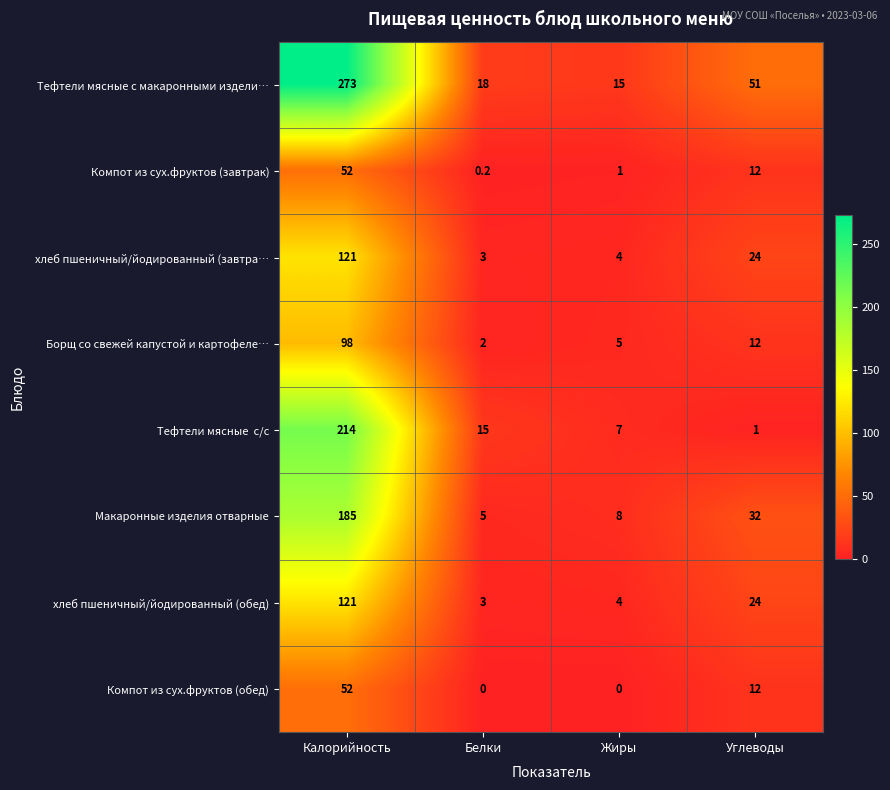

What is the sum of the хлеб пшеничный/йодированный (завтра… values at Жиры and Калорийность?

125.0